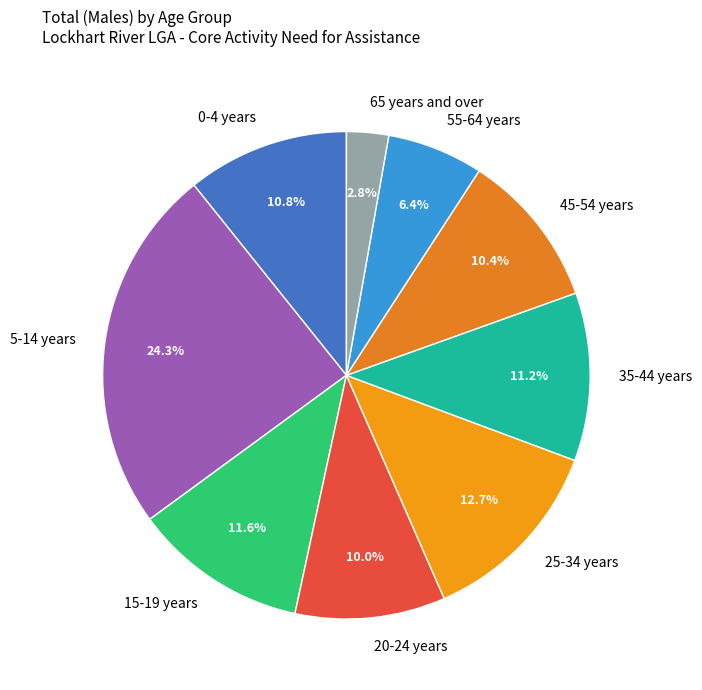

Is the sum of 20-24 years and 0-4 years greater than half?

No